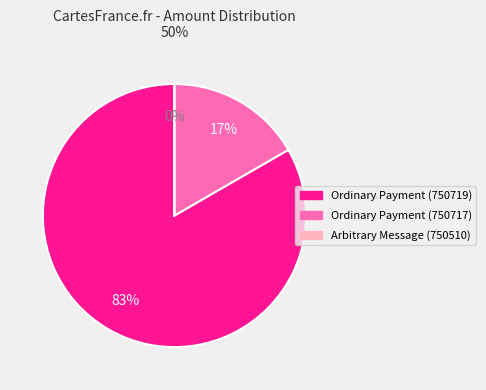

To the nearest percent, what is the difference between the largest and smallest slice percentages?

83%